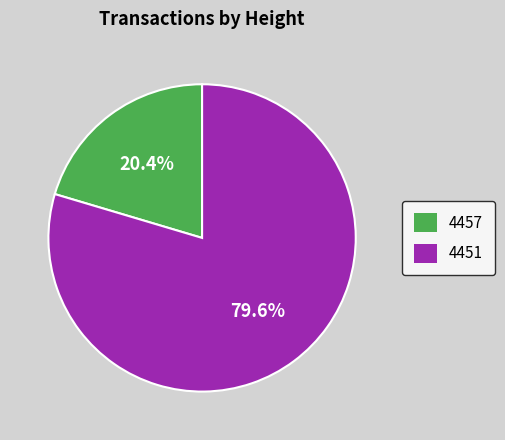

To the nearest percent, what portion does 4451 represent?

80%